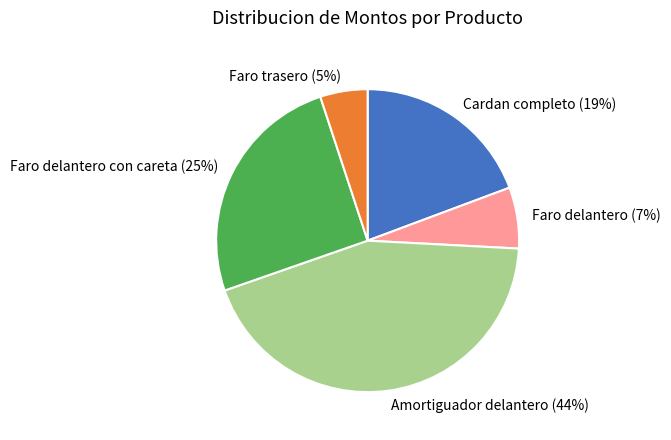

Which category has the biggest portion of the pie?

Amortiguador delantero